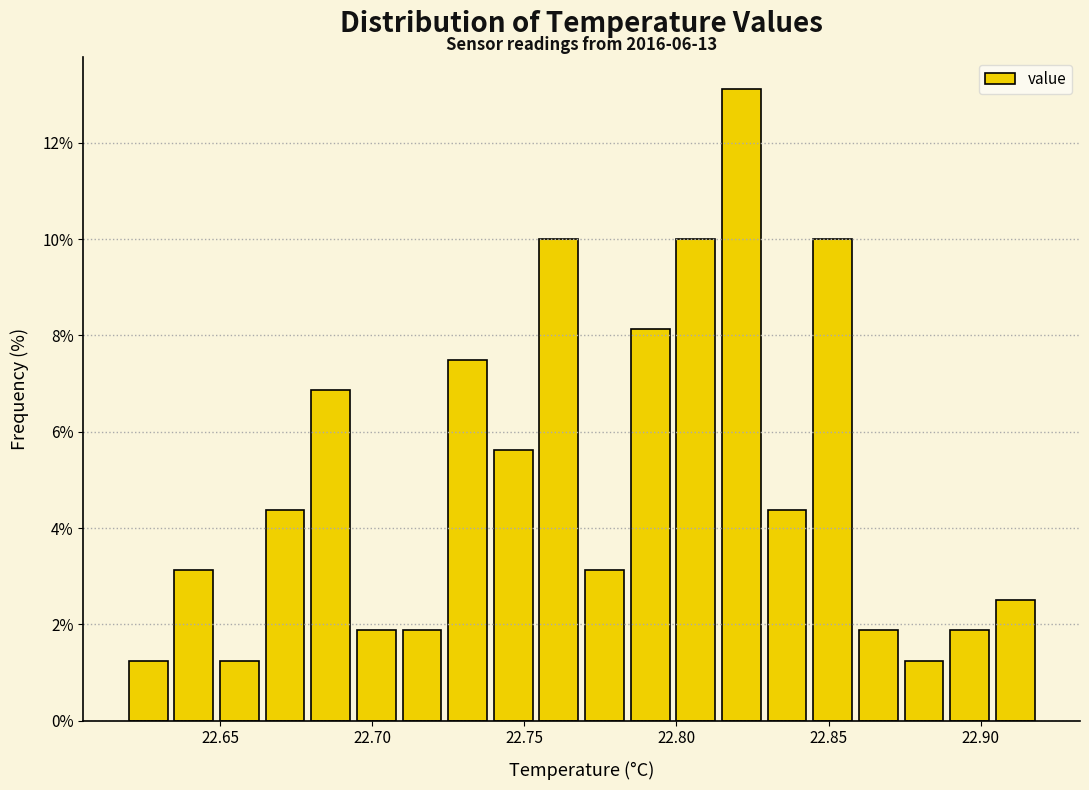

Around what value on the x-axis is the tallest bar? Give the approximate position of its centre, as read against the axis.

22.820